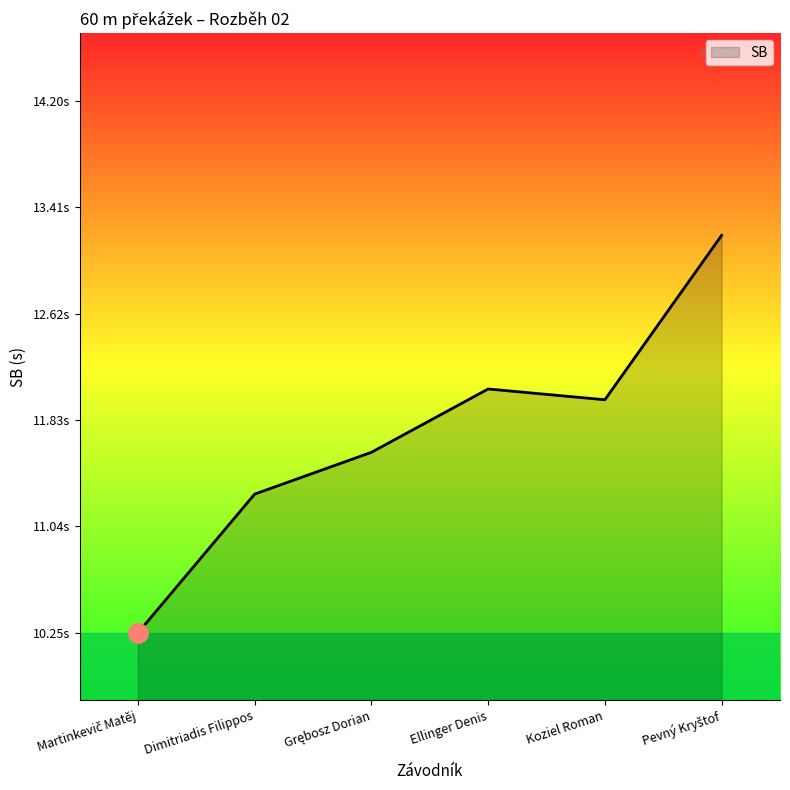

Does the chart display data point markers on the line(s)?

No